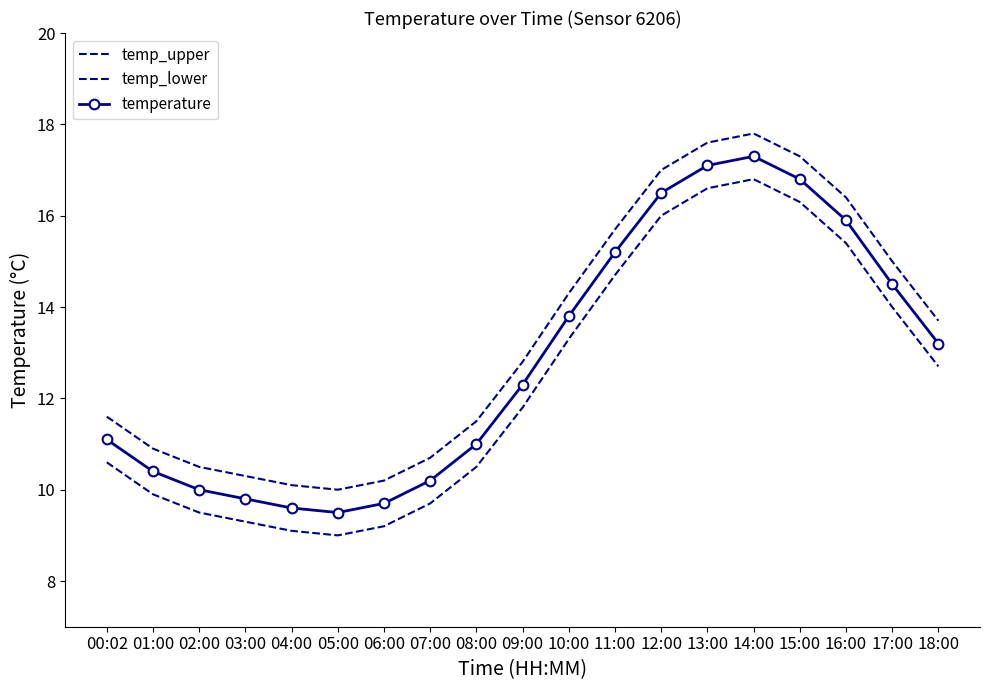

What are all the series names shown in the legend?

temp_upper, temp_lower, temperature